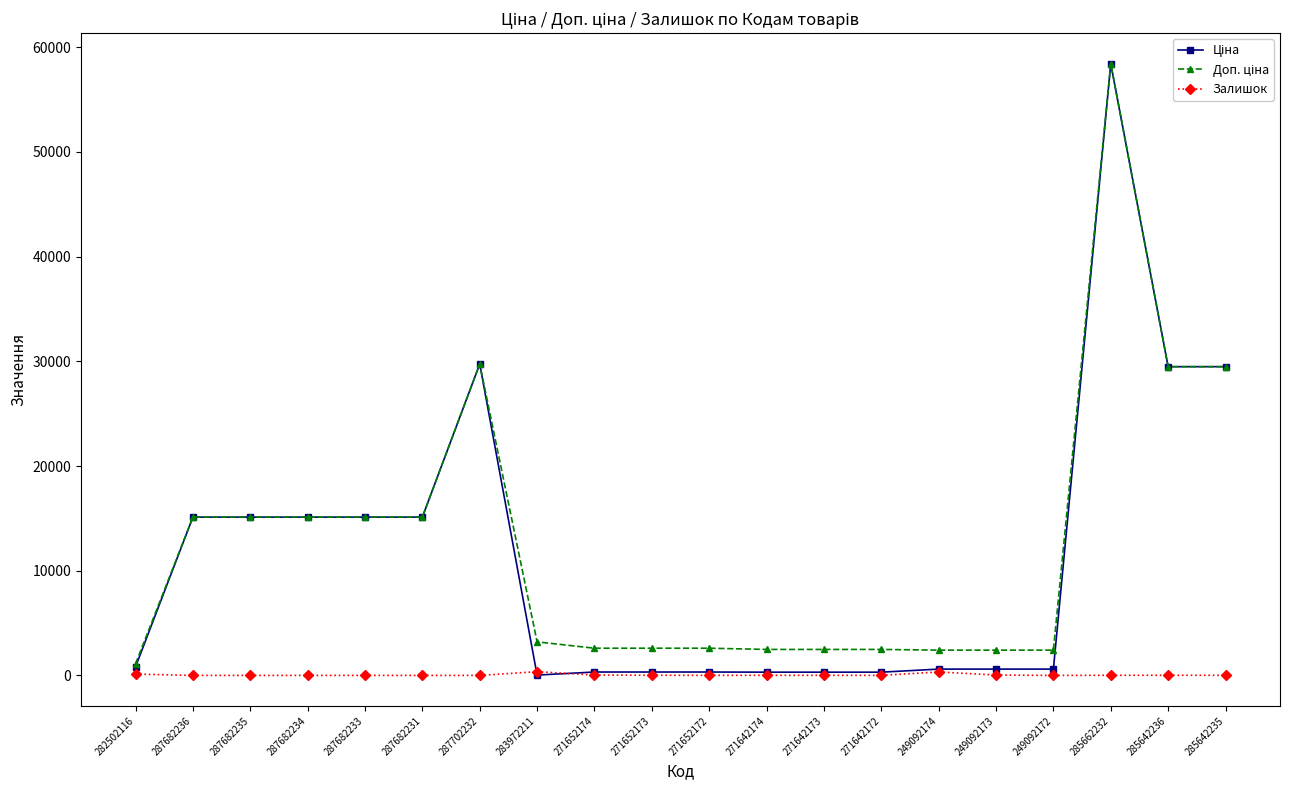

How many data points does each series have?

20